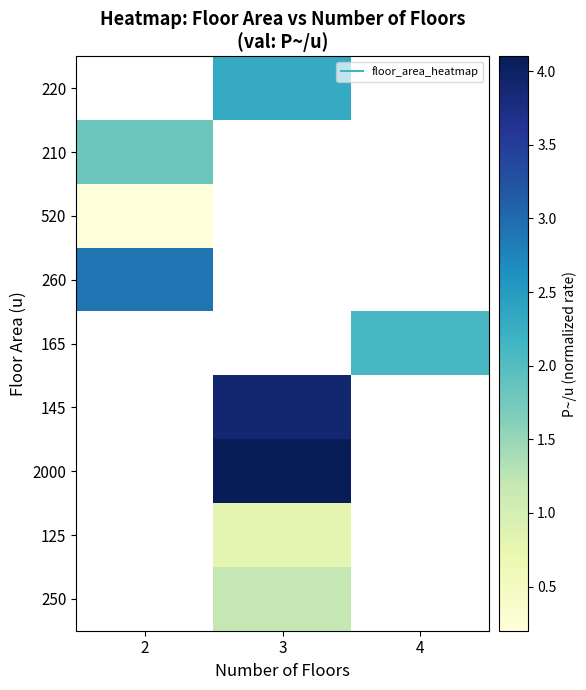

Where does the 220 series first go above 2?

3